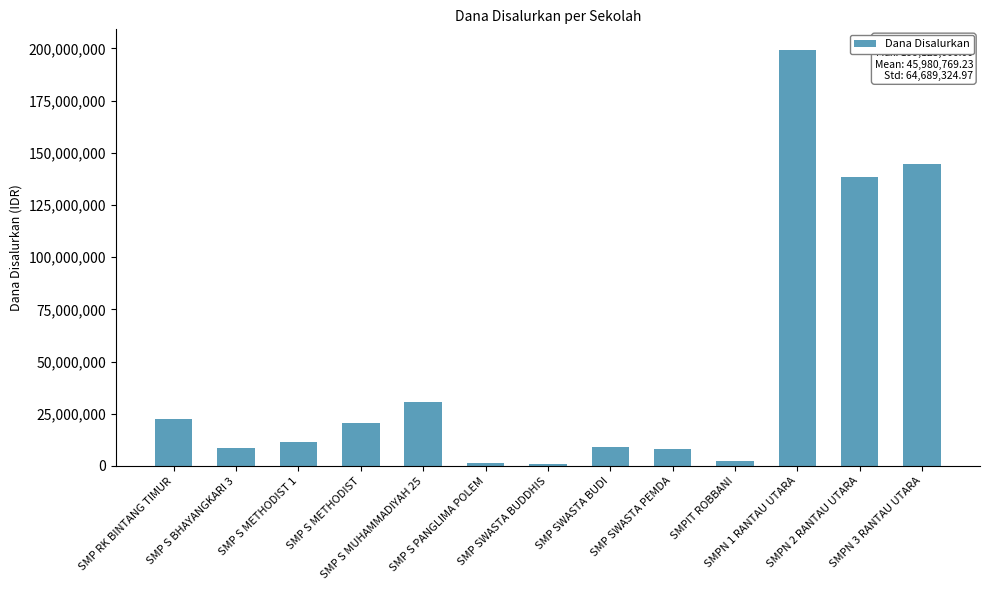

What is the difference between the second highest and minimum values?

143625000